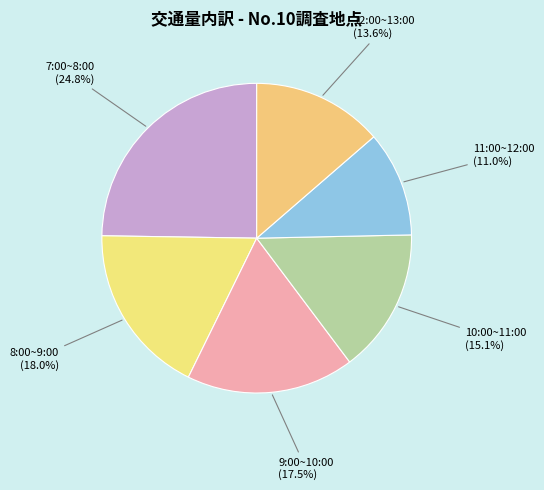

Combined, do 10:00~11:00 and 11:00~12:00 account for over 50%?

No